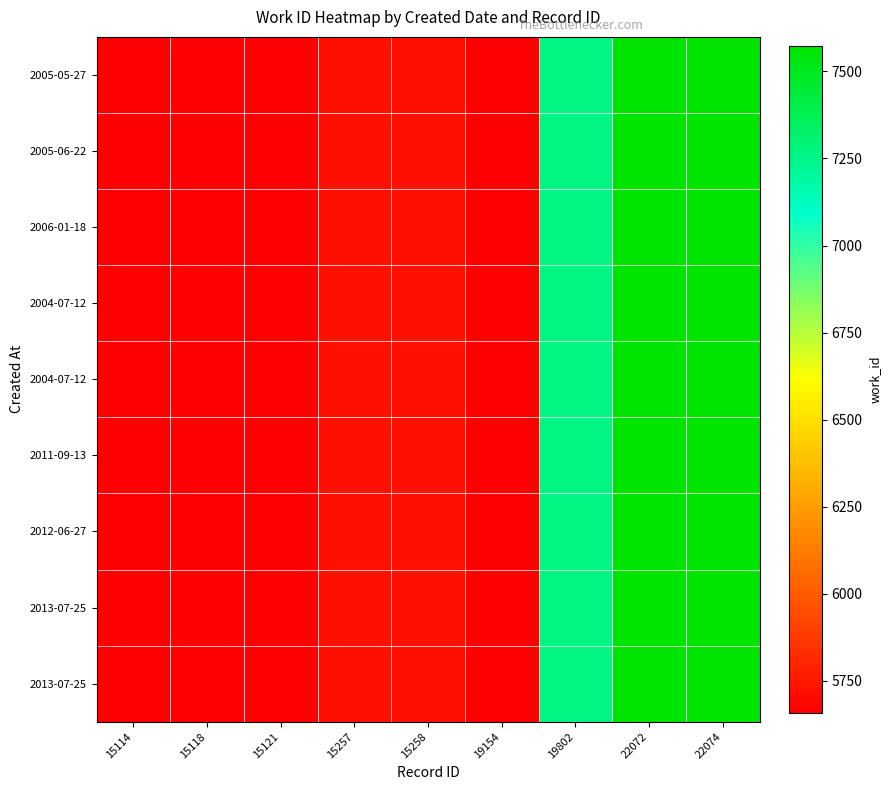

What is the maximum value shown in the chart?

7574